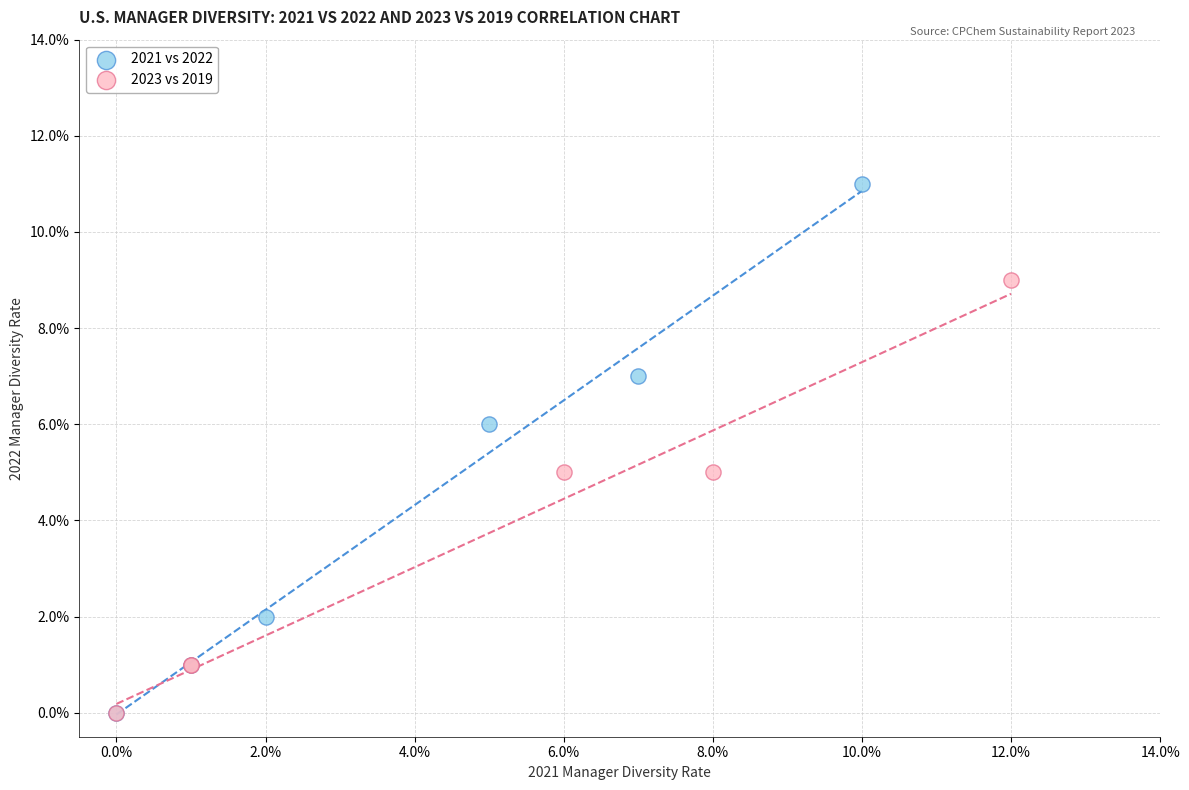

What are all the series names shown in the legend?

2021 vs 2022, 2023 vs 2019